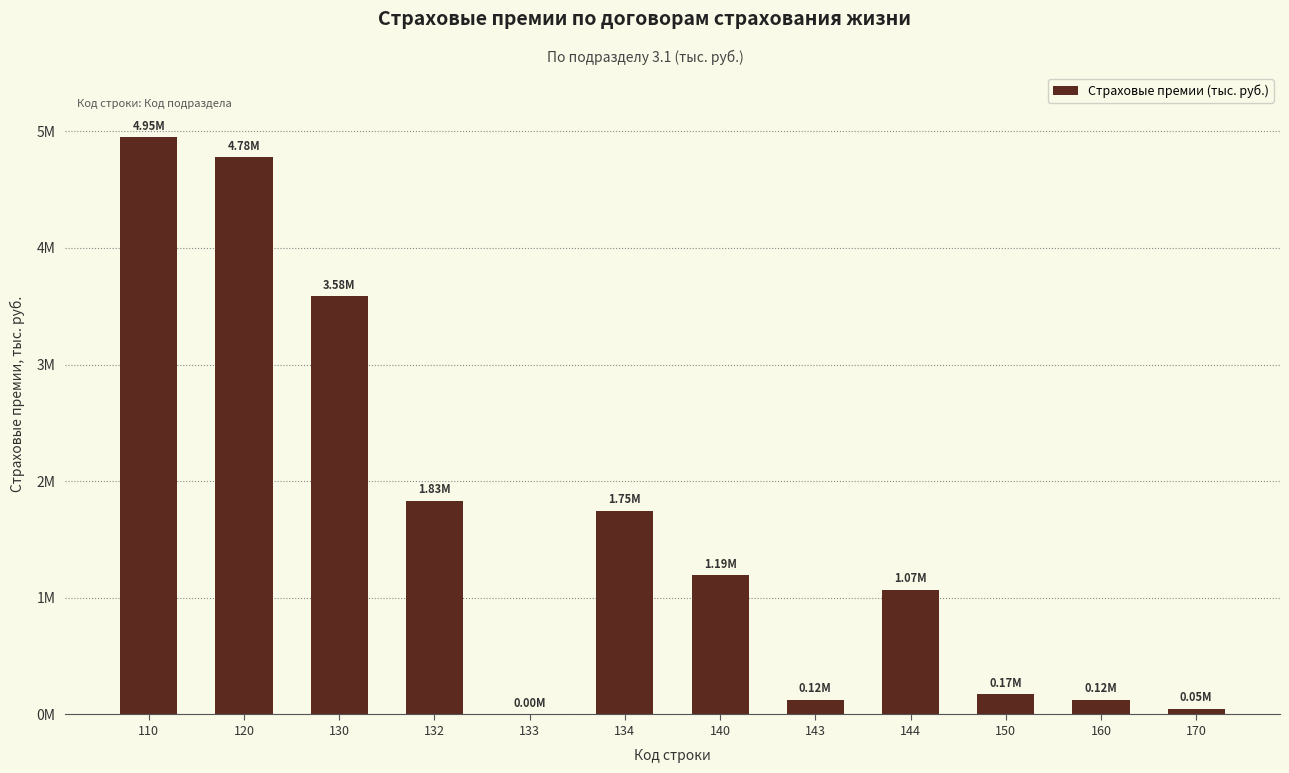

Count the number of values greater than 1191956.

6